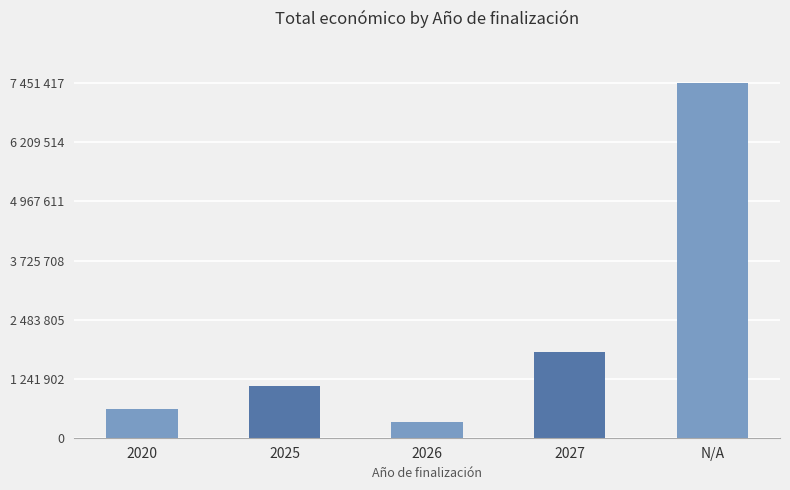

List the labels in order of value, largest first.

N/A, 2027, 2025, 2020, 2026